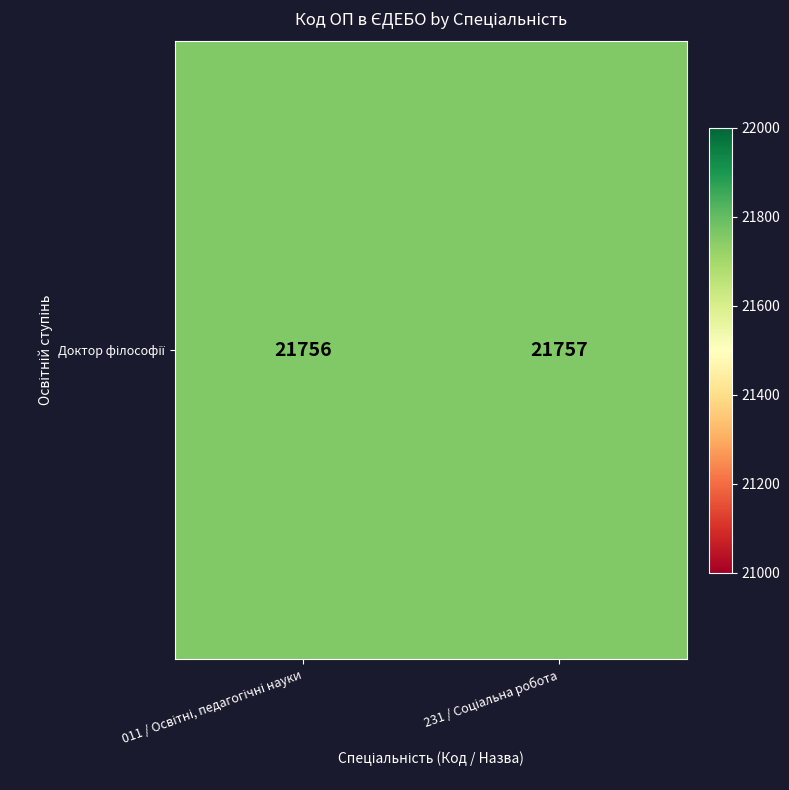

What is the difference between the values at 231 / Соціальна робота and 011 / Освітні, педагогічні науки?

1